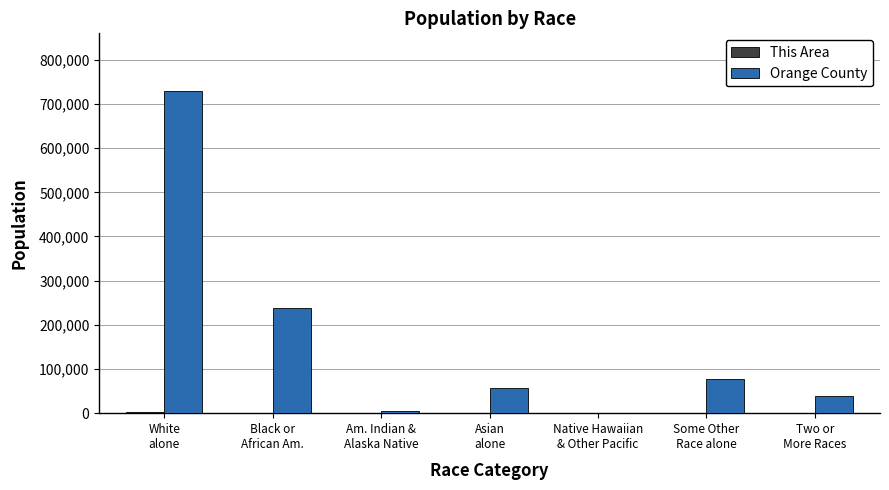

What is the sum of all Orange County values?

1145956